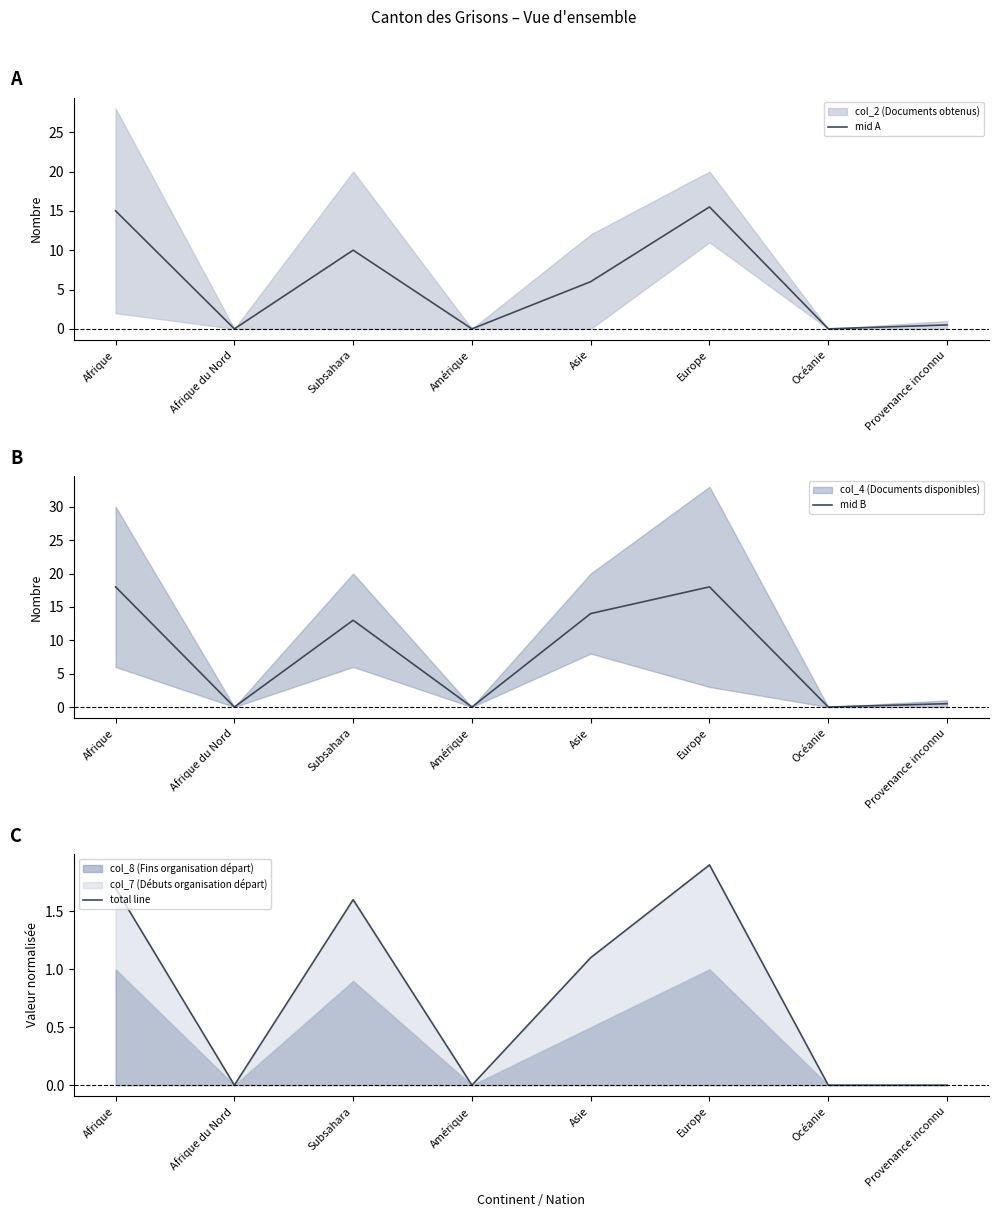

Rank the series by their maximum value, from highest to lowest.

mid B, mid A, total line